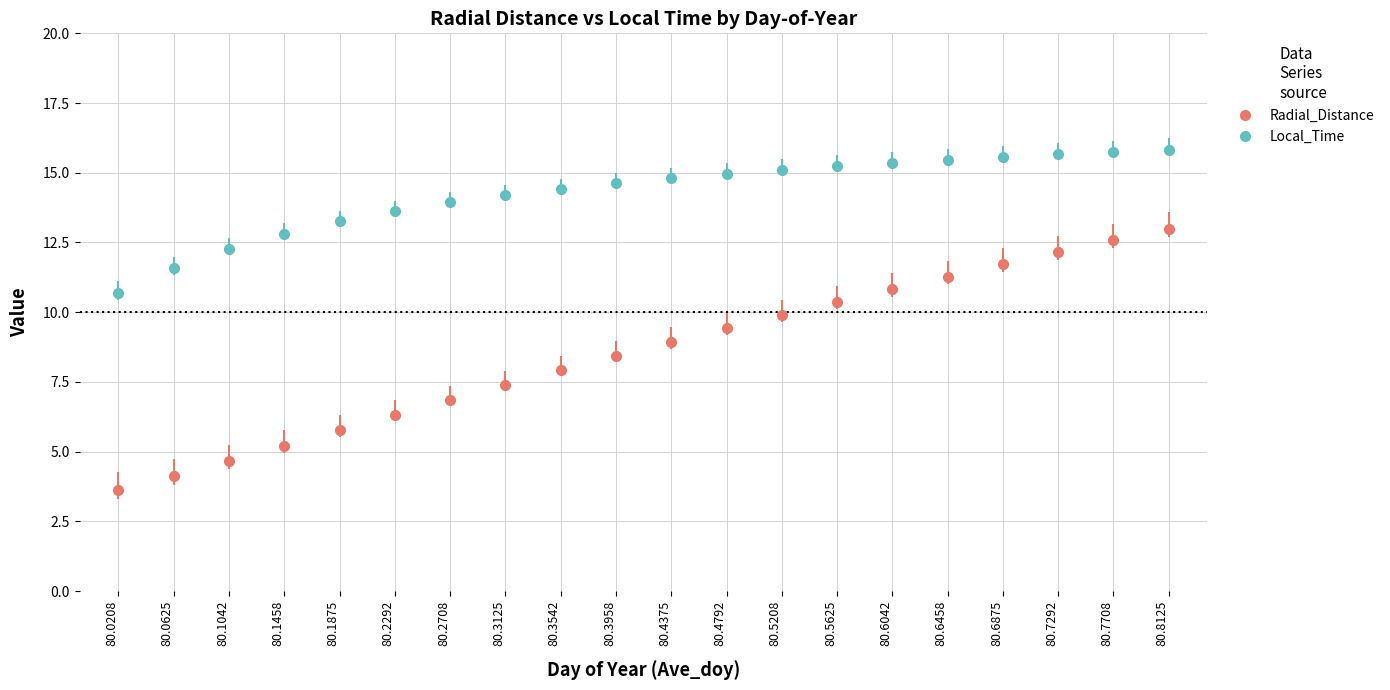

What are all the series names shown in the legend?

Radial_Distance, Local_Time